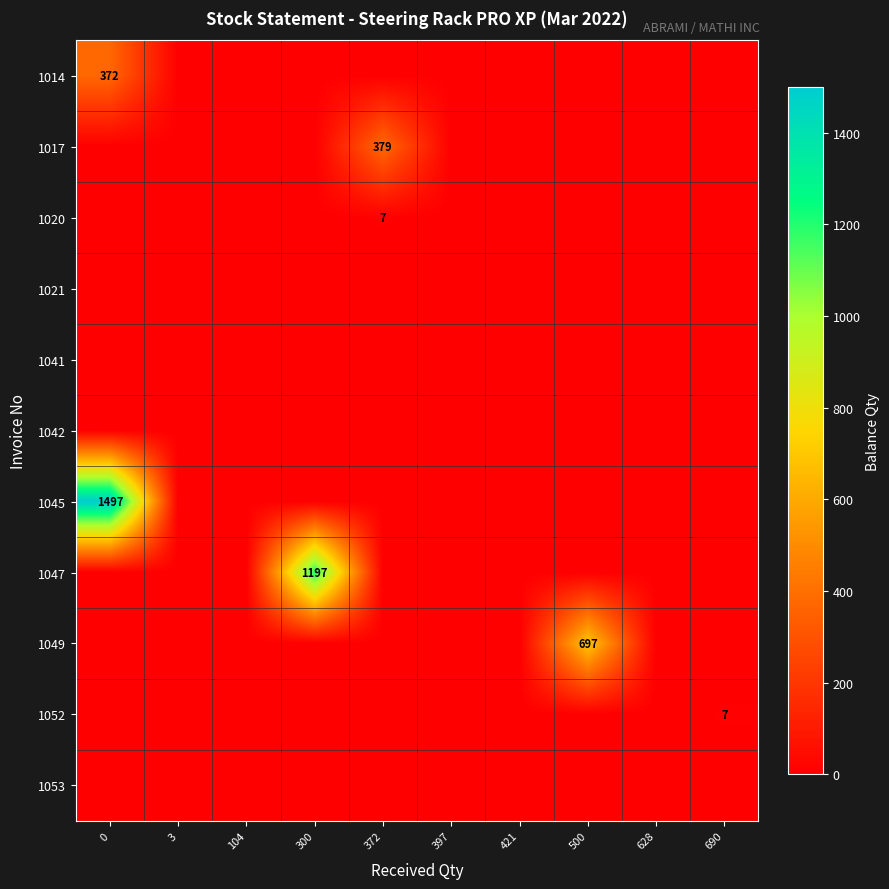

What is the sum of the 1045 values at 0 and 690?

1497